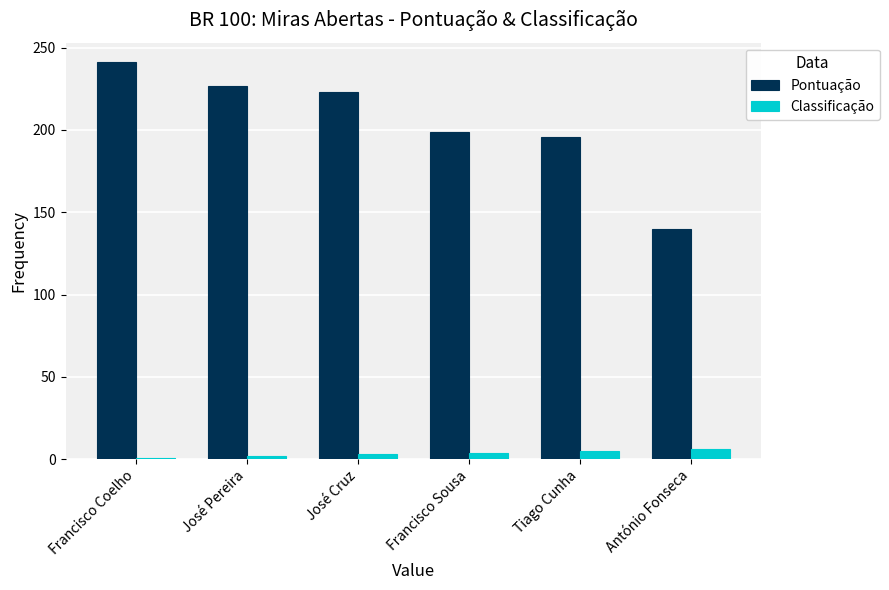

How many bars are there in each group?

2